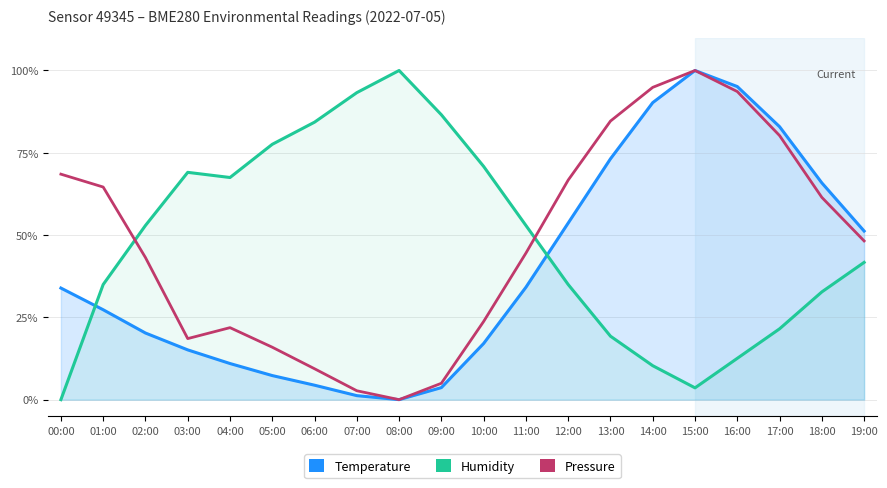

At 09:00, list the series in order from smallest to largest.

Temperature, Pressure, Humidity